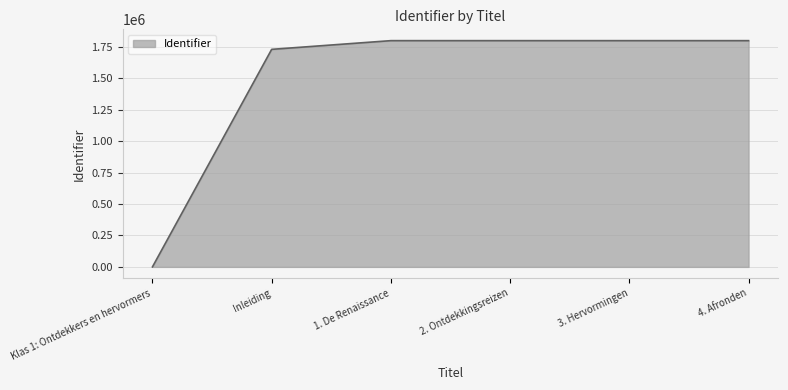

What is the difference between the values at 1. De Renaissance and Klas 1: Ontdekkers en hervormers?

1797938